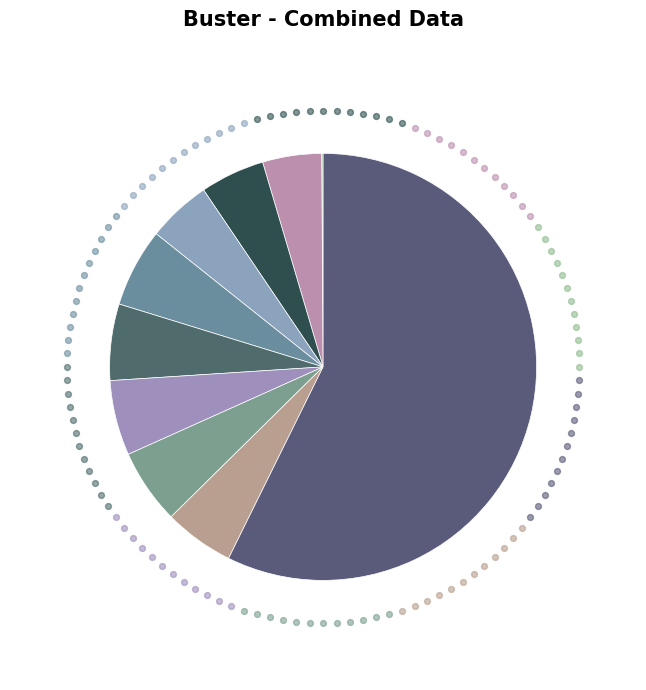

Count the number of slices in the pie.

10